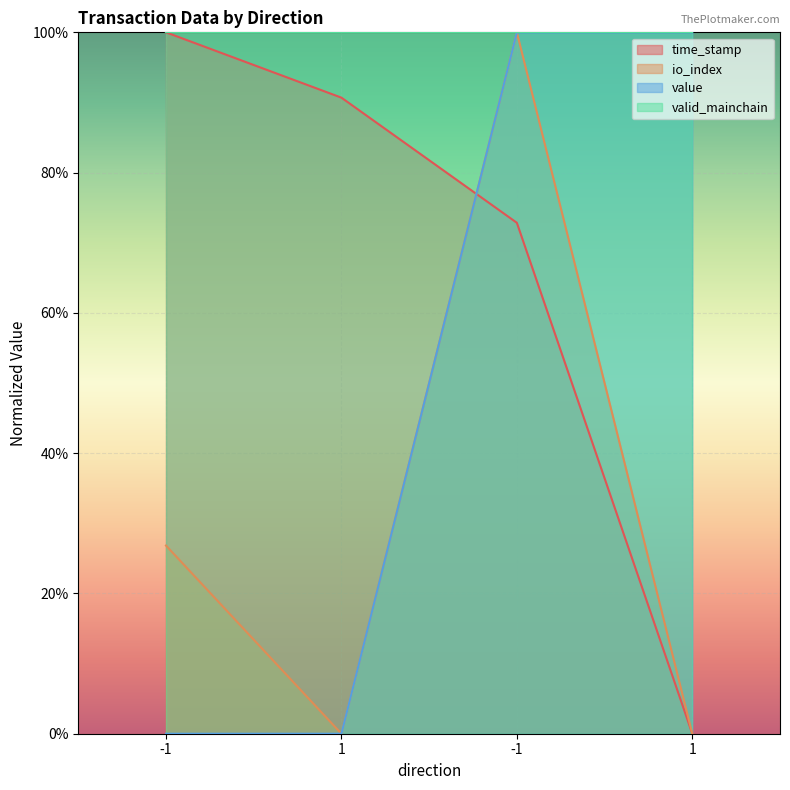

Reading right to left, list all the values displayed in this chart.

time_stamp: 1=0.0	-1=72.8	1=90.7	-1=100.0
io_index: 1=0.0	-1=100.0	1=0.0	-1=26.8
value: 1=100.0	-1=100.0	1=0.0	-1=0.0